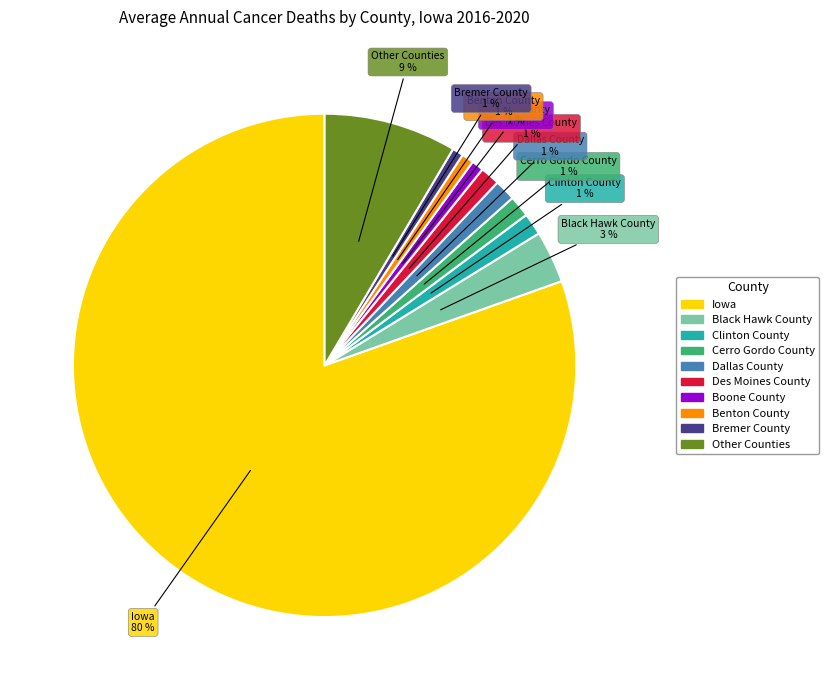

To the nearest percent, what is the average slice percentage?

10%